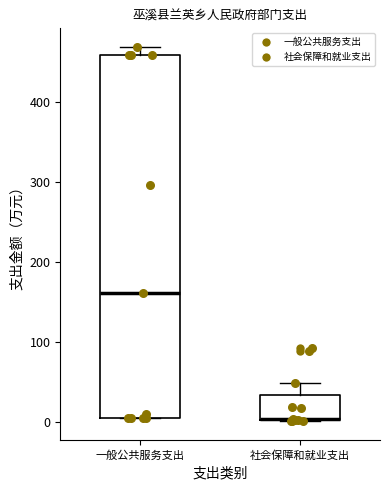

Which box is the tallest, from its lower edge to its upper edge?

一般公共服务支出